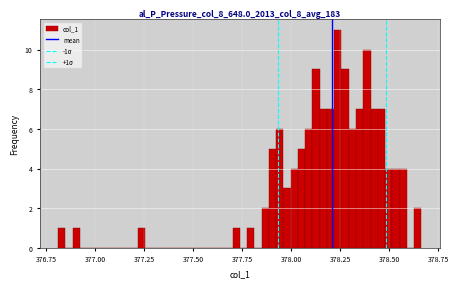

Read against the x-axis, roughly where is the centre of the tallest bar?

378.25